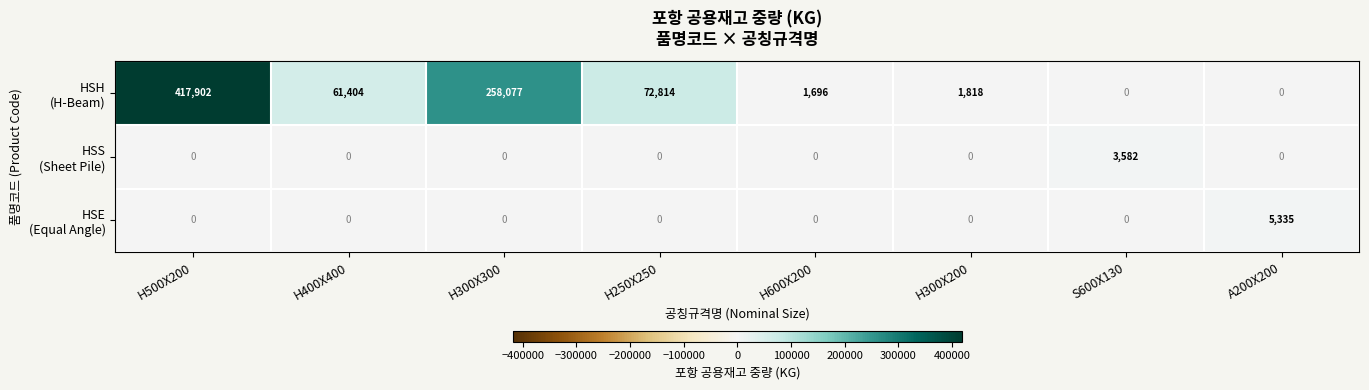

What is the spread (max minus min) of values at S600X130?

3582